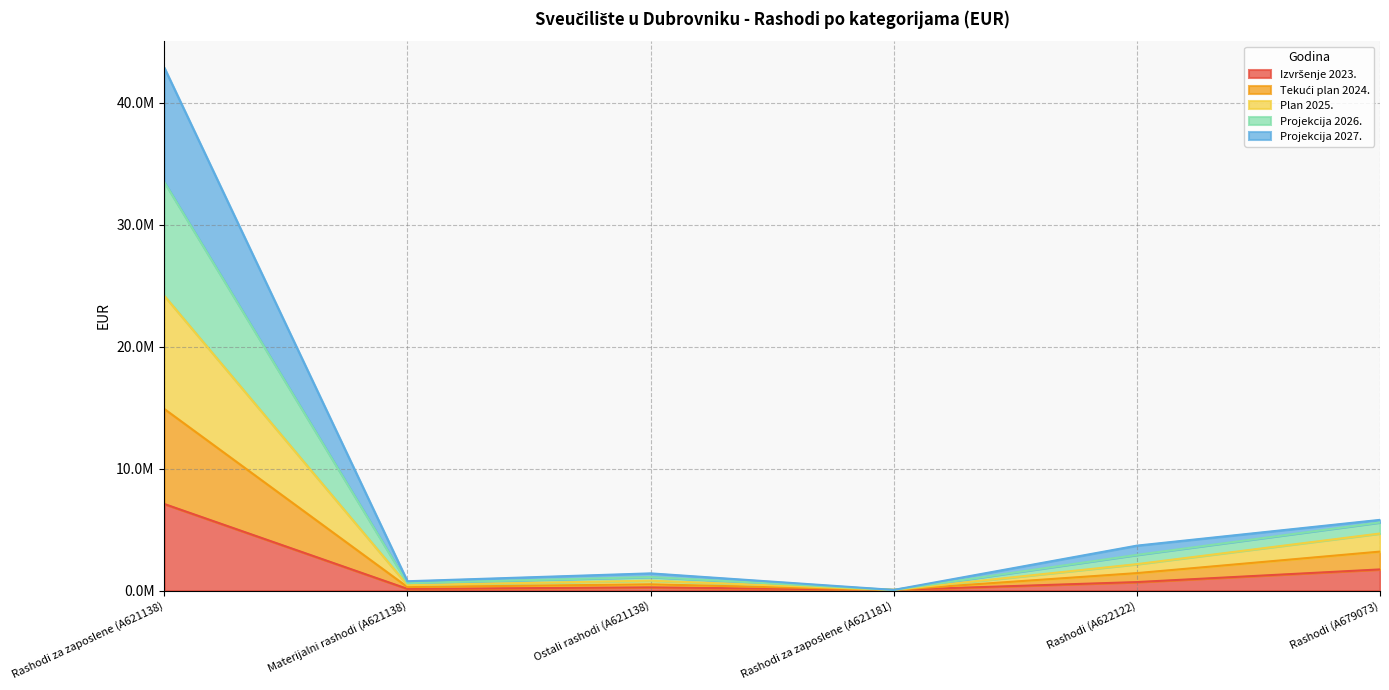

At which label does Projekcija 2027. reach its minimum?

Rashodi za zaposlene (A621181)